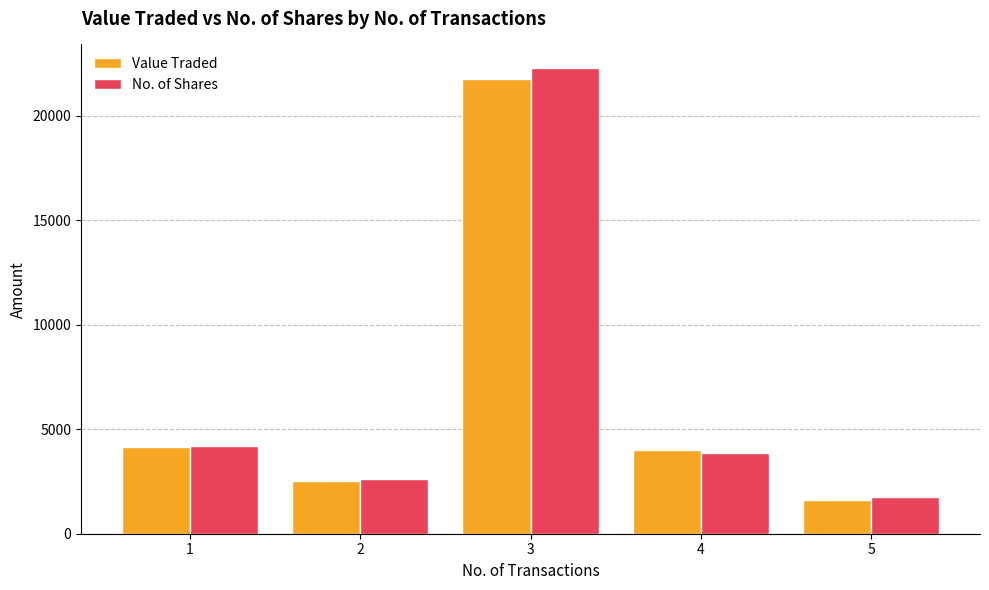

Which label corresponds to the largest value in the chart?

3